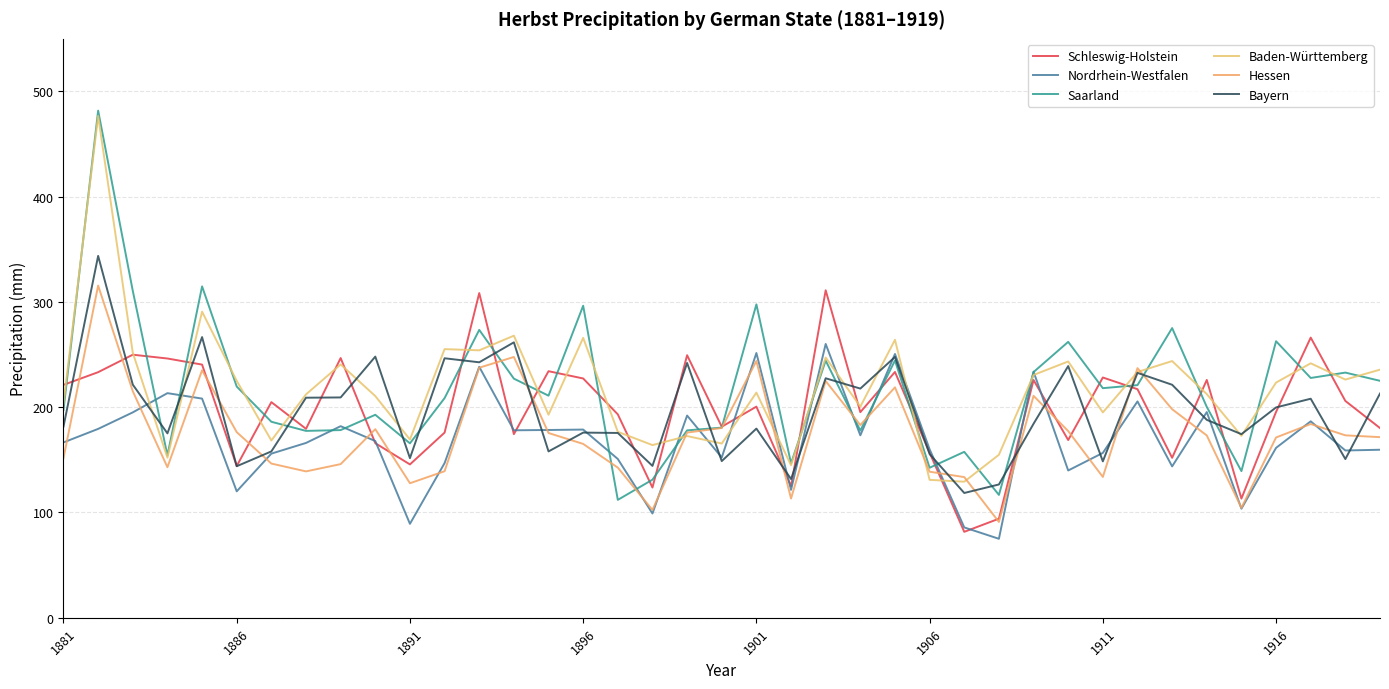

What is the difference between the maximum and minimum values in the Hessen series?

224.6